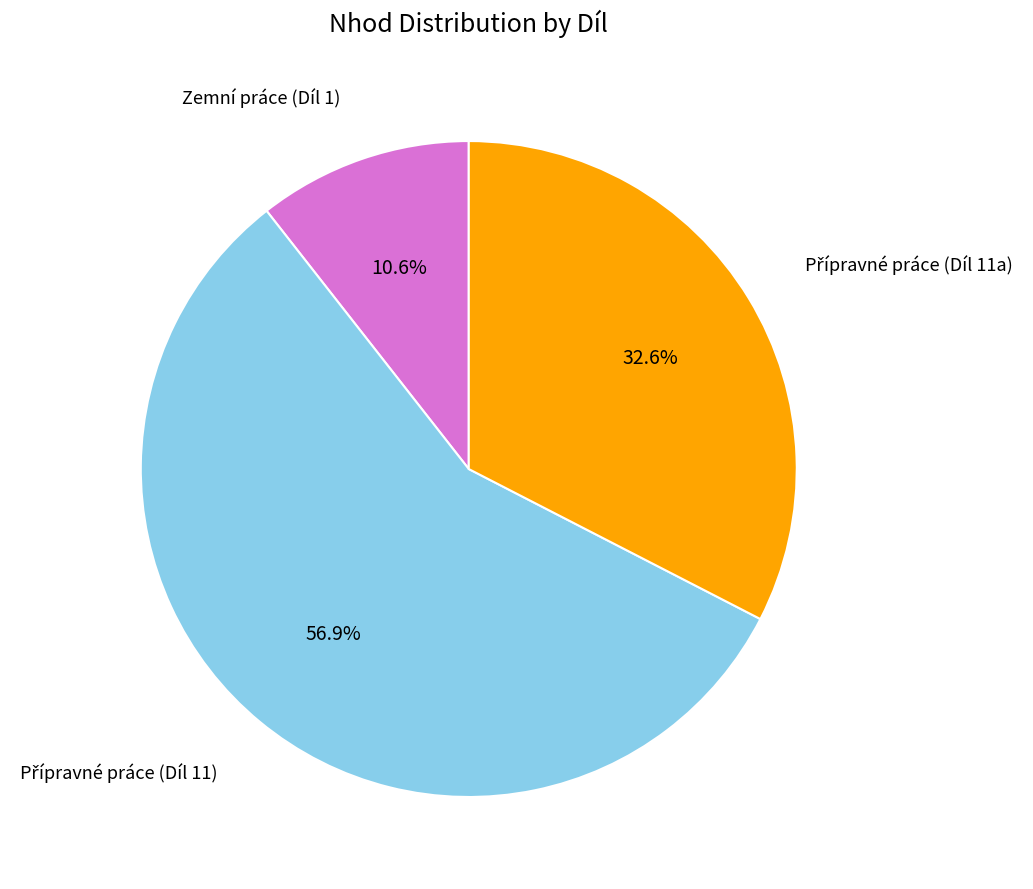

Does any single category account for the majority?

Yes